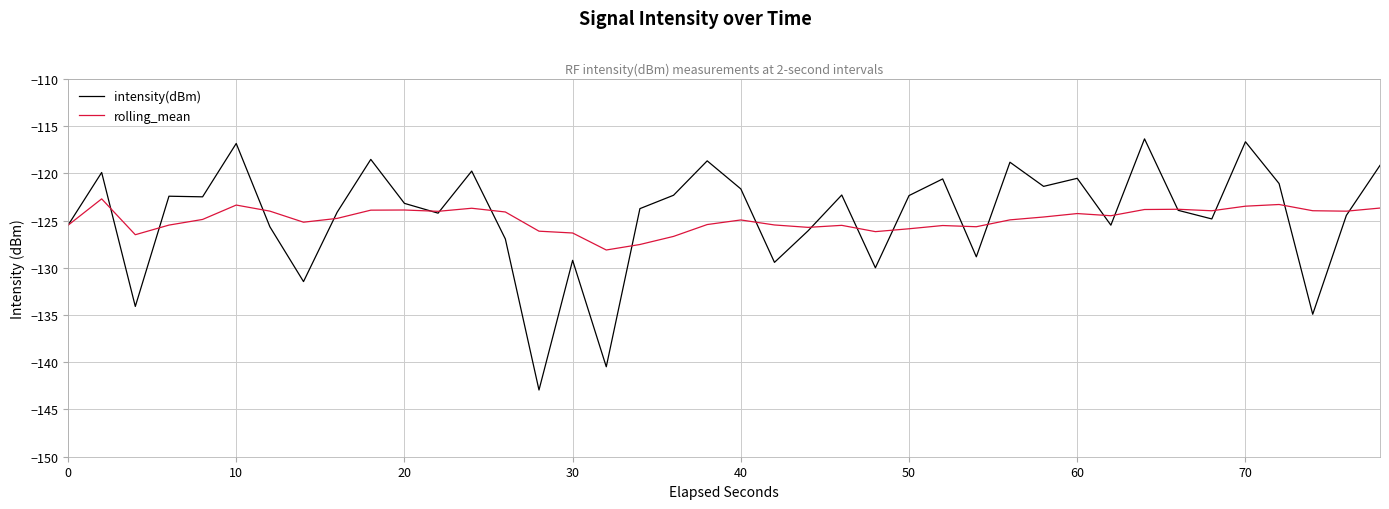

Rank the series by their maximum value, from highest to lowest.

intensity(dBm), rolling_mean